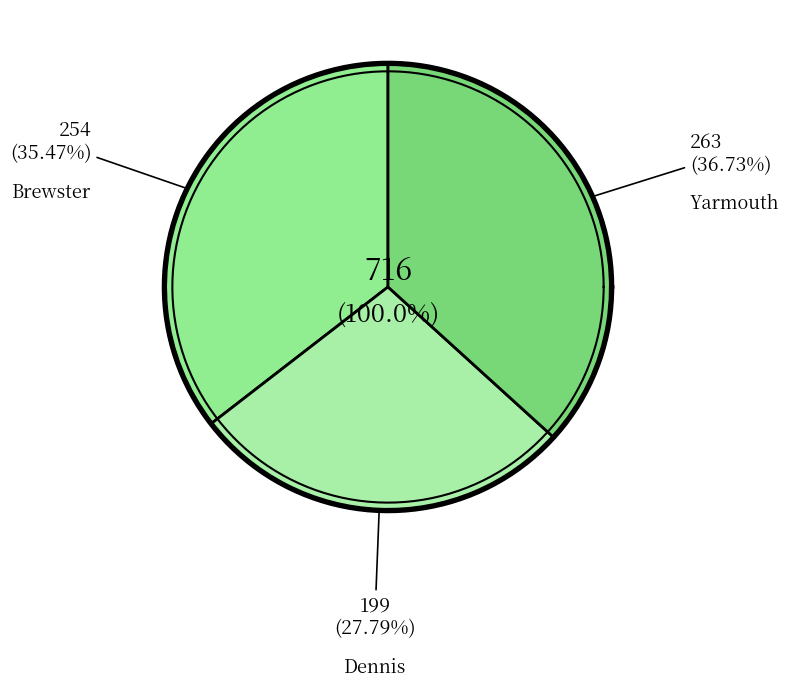

Is Yarmouth the majority of the pie?

No